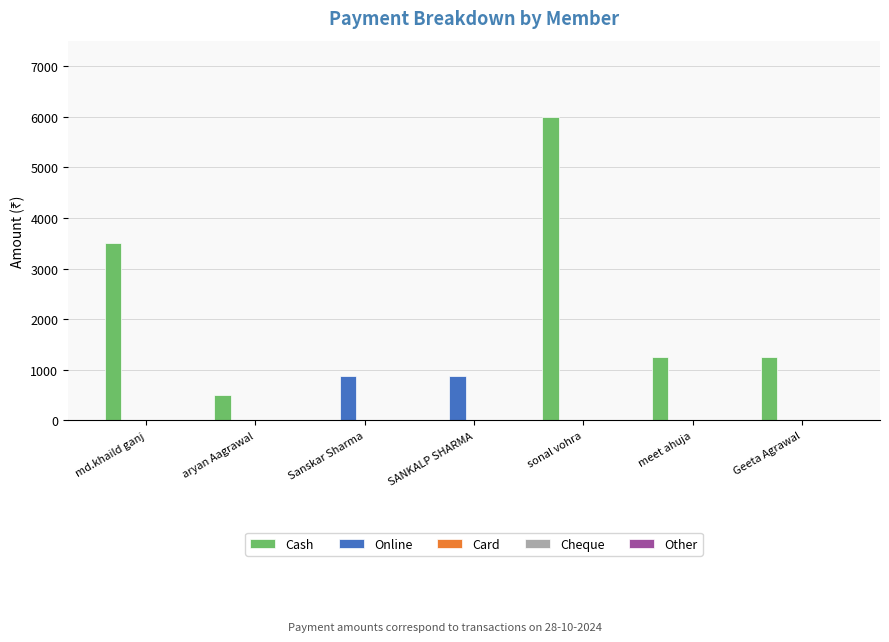

Are the bars horizontal?

No